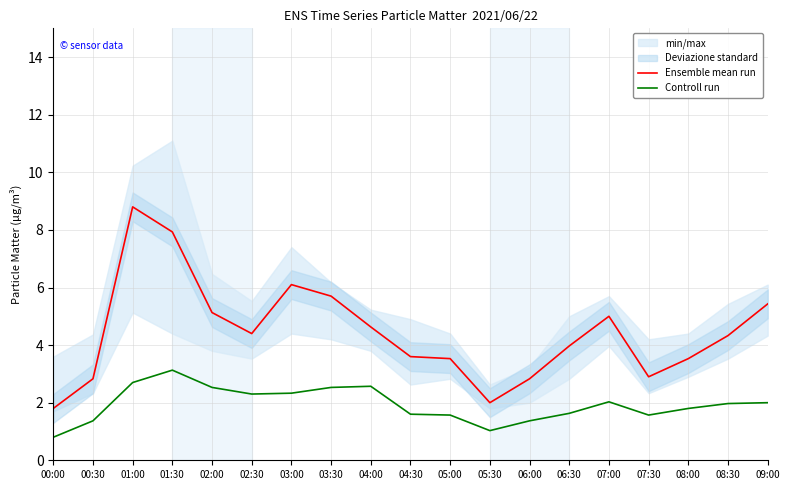

Is this an area chart (filled region under the line)?

No